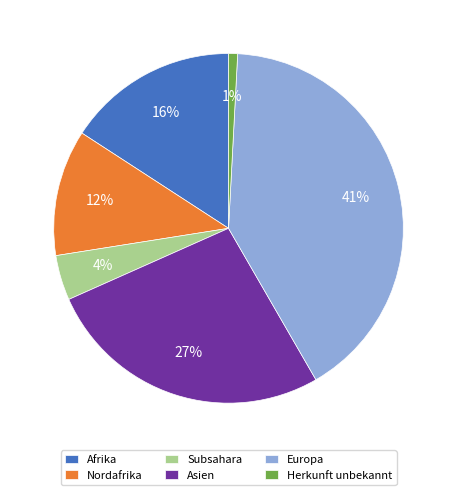

Rank the categories by value from highest to lowest.

Europa, Asien, Afrika, Nordafrika, Subsahara, Herkunft unbekannt